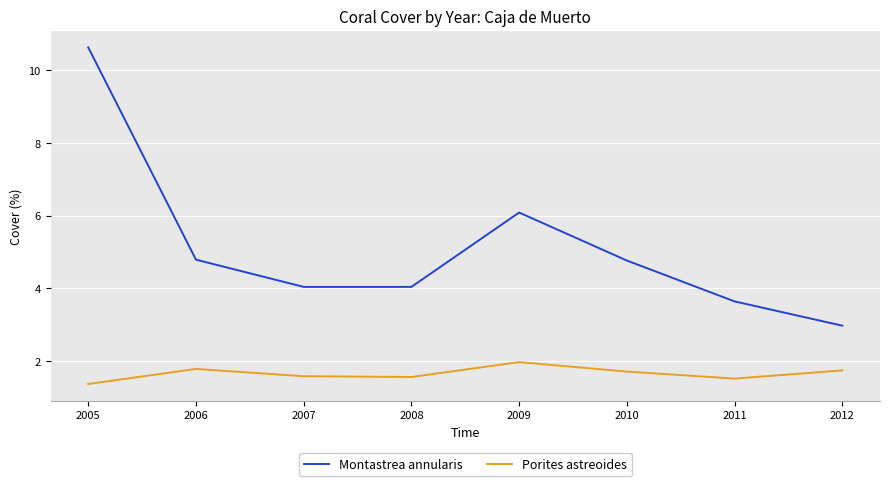

What is the approximate value of Porites astreoides at 2007?

1.6